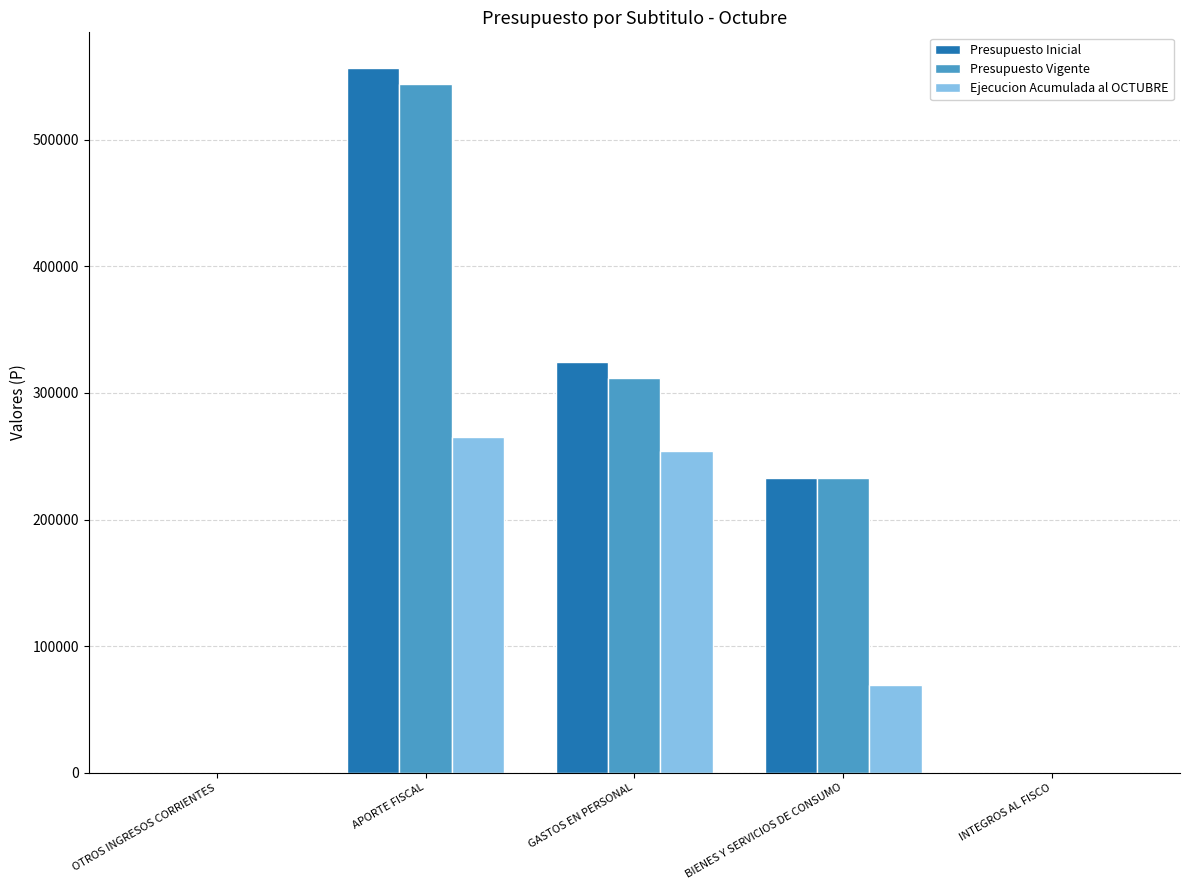

How many groups of bars are there?

5